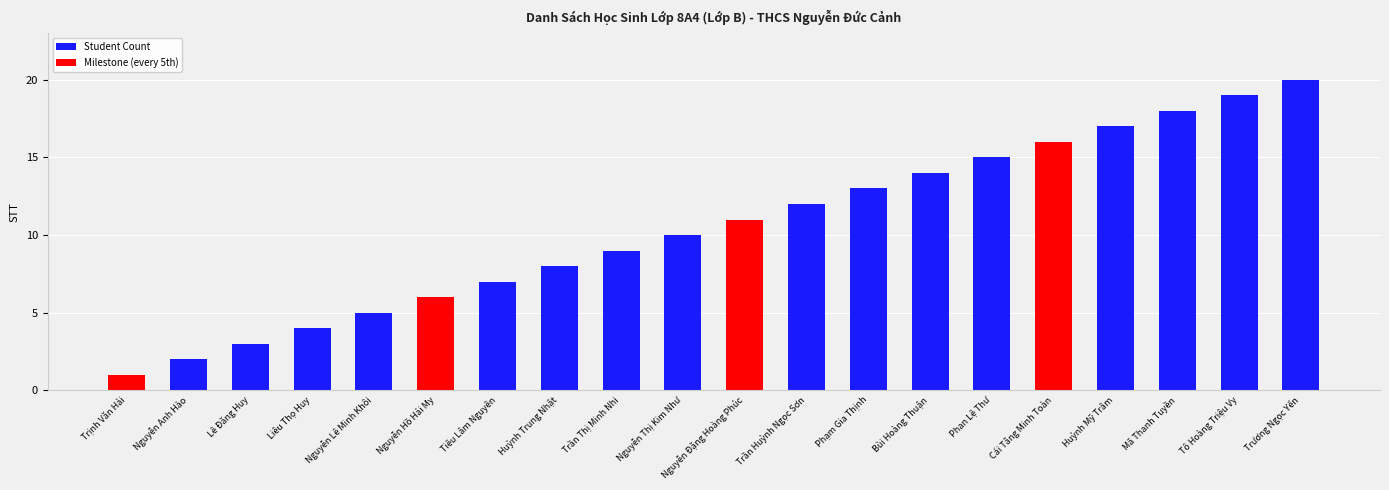

At which category does the chart reach its minimum across all series?

Trịnh Văn Hải